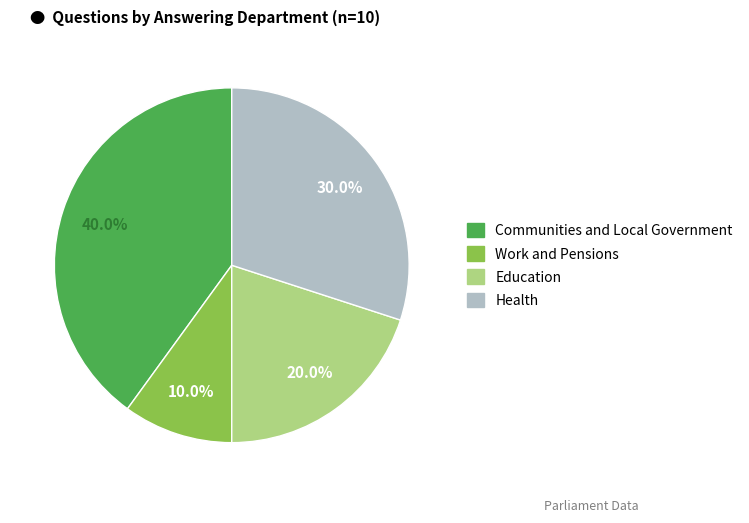

How many slices are in this pie chart?

4